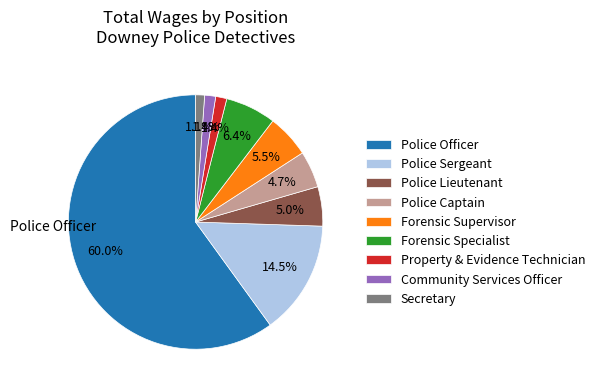

Between Police Captain and Property & Evidence Technician, which is larger?

Police Captain